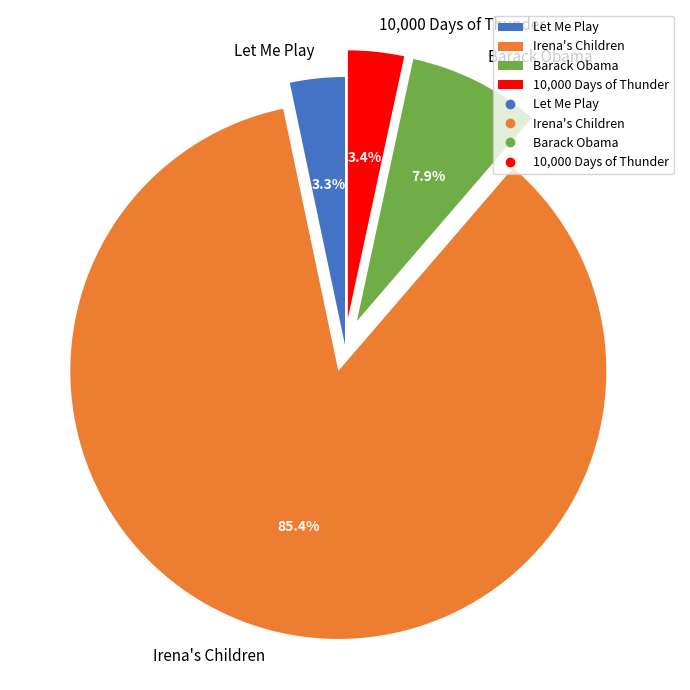

To the nearest percent, what percentage of the pie is Irena's Children?

85%